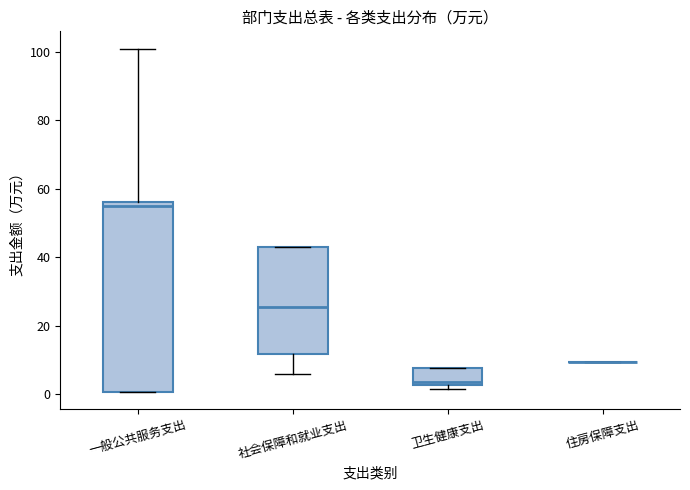

Which box is the tallest, from its lower edge to its upper edge?

一般公共服务支出